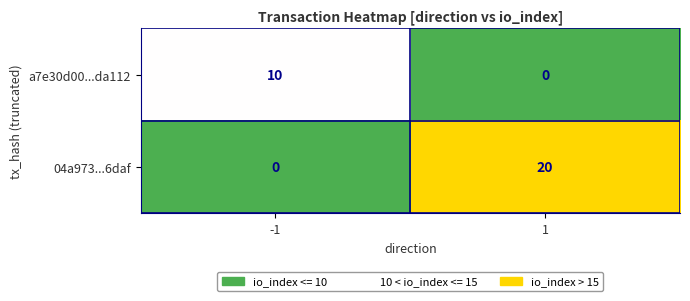

Count the number of categories in the chart.

2